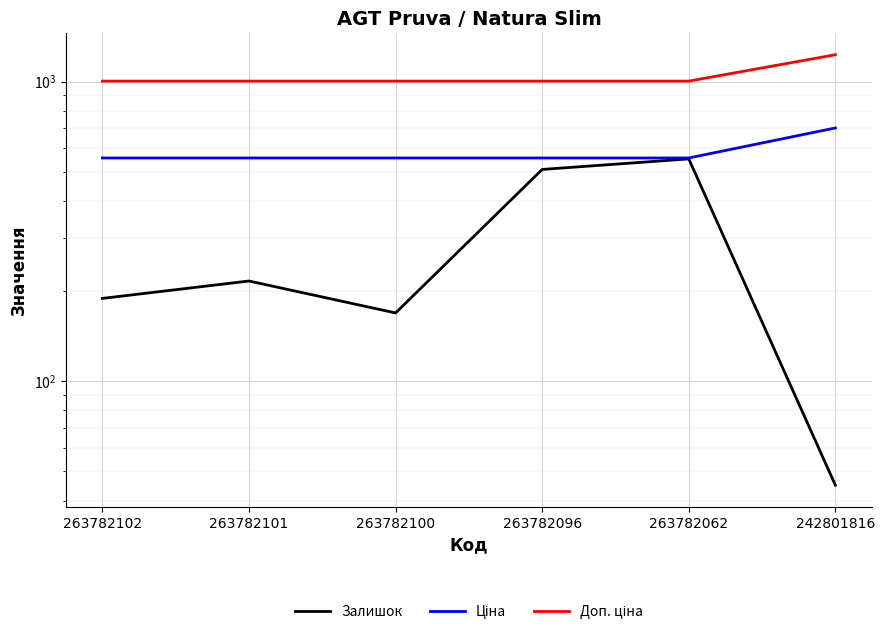

At which category is the sum across all series the highest?

263782062